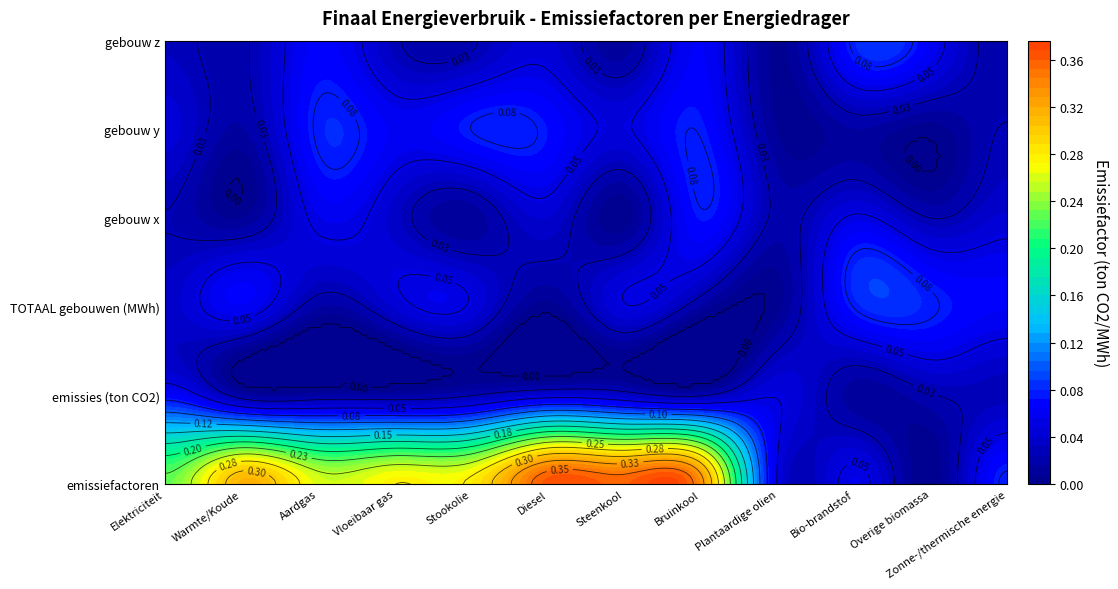

Reading left to right, extract all data points from this chart.

Elektriciteit: 0.2	0.0	0.0	0.0	0.0	0.0
Warmte/Koude: 0.2	0.0	0.0	0.0	0.0	0.0
Aardgas: 0.2	0.0	0.0	0.0	0.0	0.0
Vloeibaar gas: 0.2	0.0	0.0	0.0	0.0	0.0
Stookolie: 0.3	0.0	0.0	0.0	0.0	0.0
Diesel: 0.4	0.0	0.0	0.0	0.0	0.0
Steenkool: 0.4	0.0	0.0	0.0	0.0	0.0
Bruinkool: 0.3	0.0	0.0	0.0	0.0	0.0
Plantaardige olien: 0.0	0.0	0.0	0.0	0.0	0.0
Bio-brandstof: 0.0	0.0	0.0	0.0	0.0	0.0
Overige biomassa: 0.0	0.0	0.0	0.0	0.0	0.0
Zonne-/thermische energie: 0.0	0.0	0.0	0.0	0.0	0.0